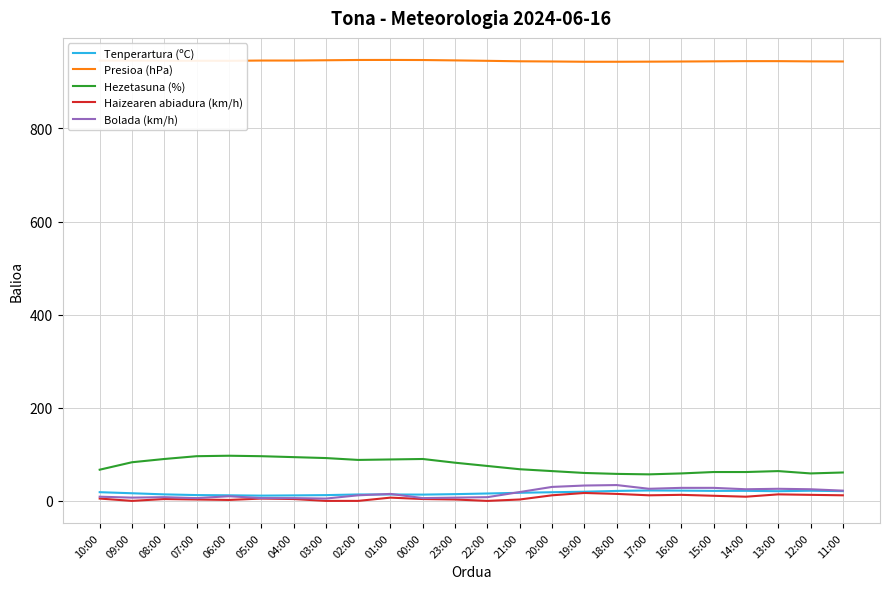

Which series has the largest total across all categories?

Presioa (hPa)